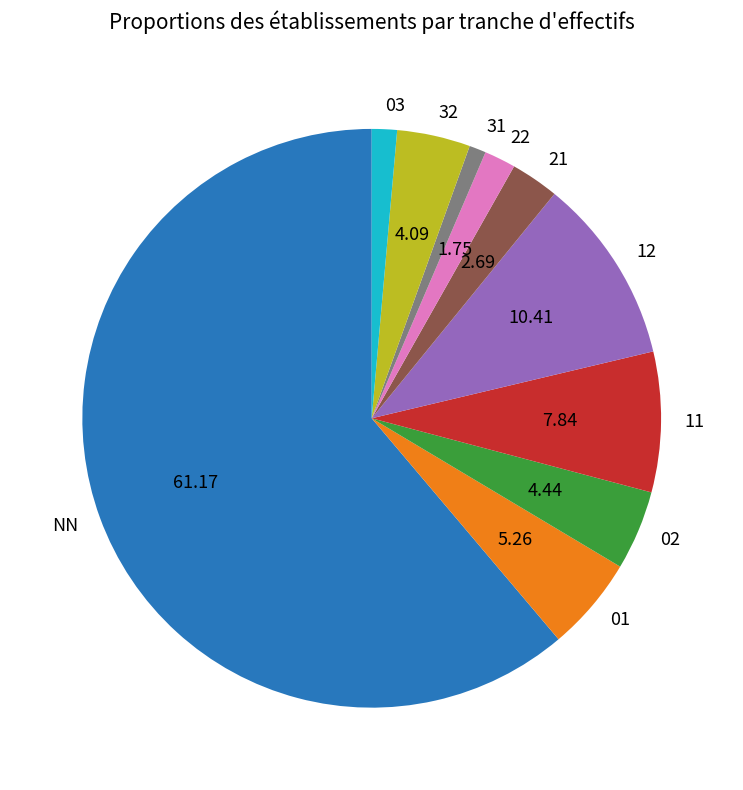

Is the sum of 21 and 11 greater than half?

No